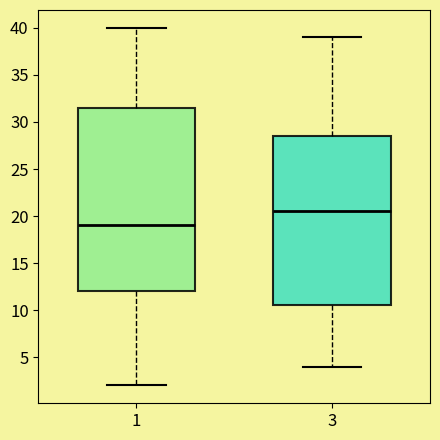

Where does the median line of the box at x = 3 sit on the y-axis? The values are not printed on the chart, so give them approximately, as read against the axis.

20.5